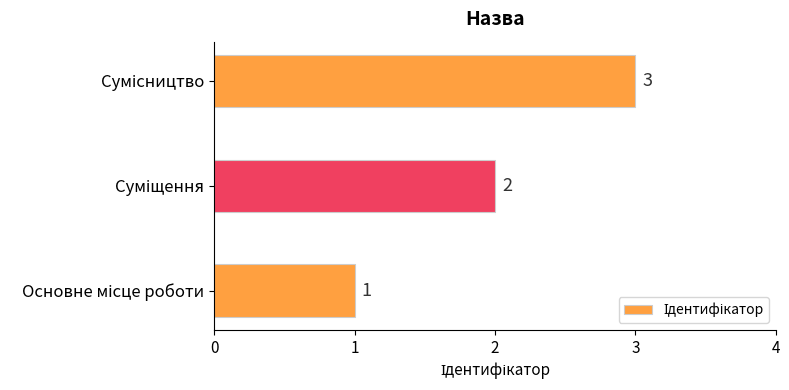

What is the maximum value shown in the chart?

3